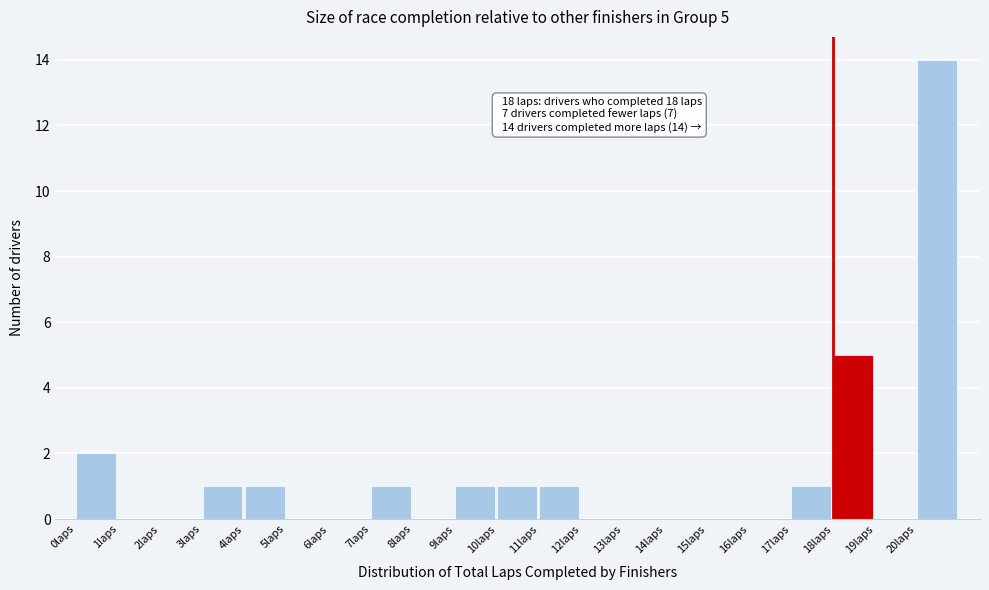

Over which range of the x-axis is the bar tallest?

20 to 21